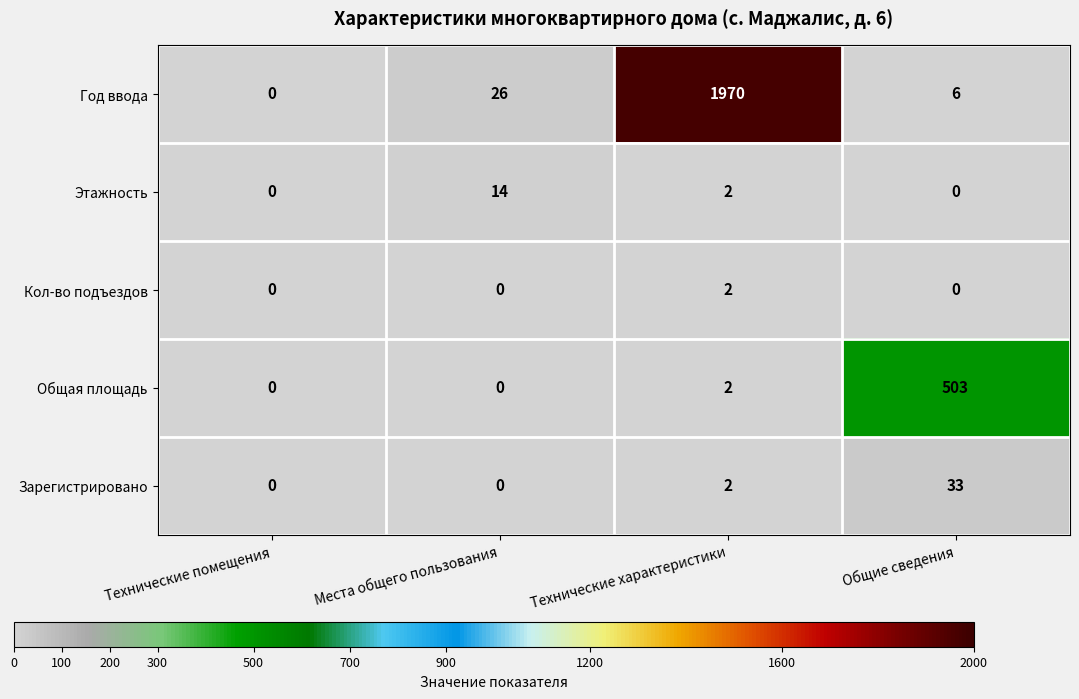

Which category has the highest value in the Кол-во подъездов series?

Технические характеристики